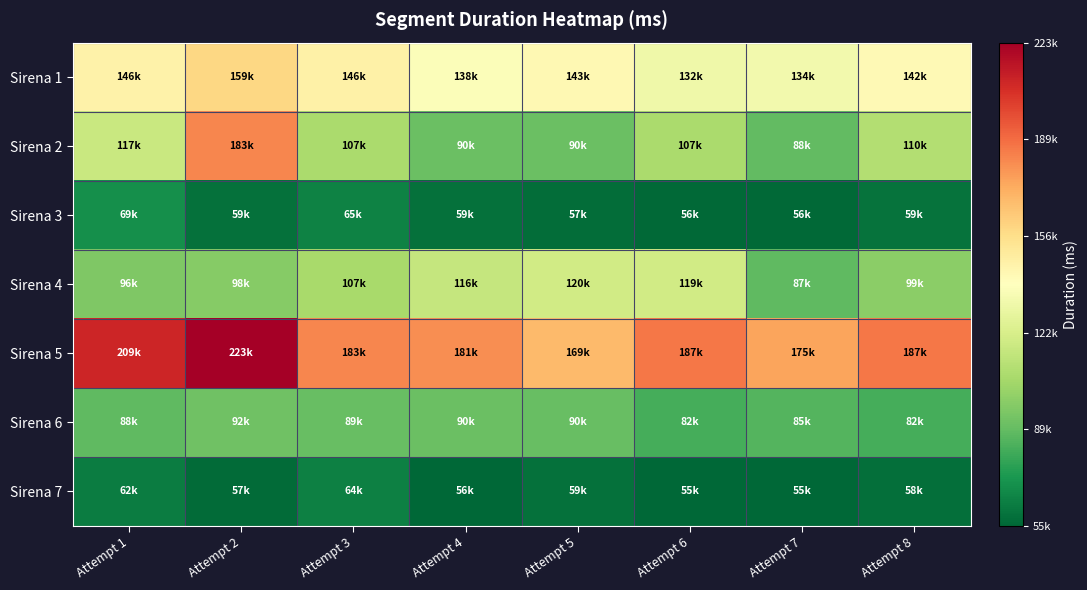

Which category has the highest value across all series?

Attempt 2